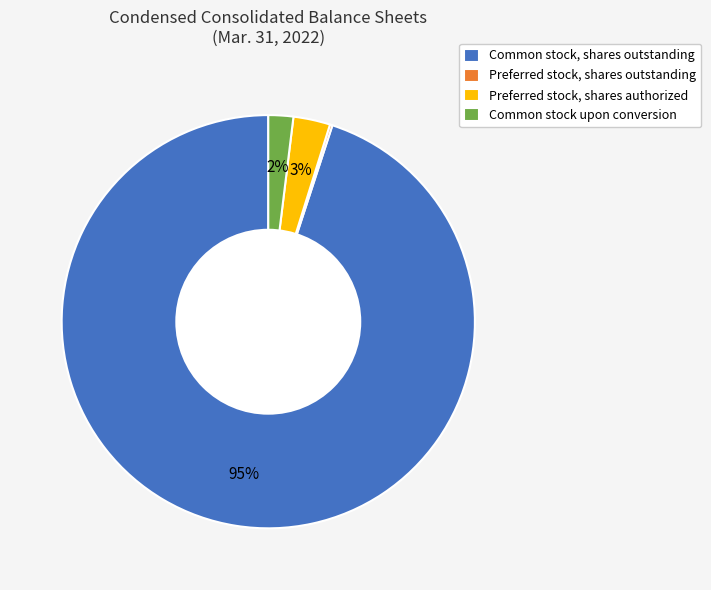

Which has a higher value, Preferred stock, shares authorized or Common stock, shares outstanding?

Common stock, shares outstanding